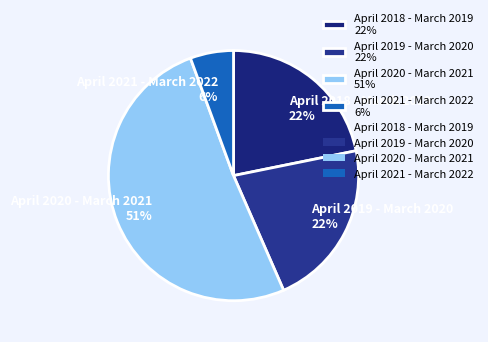

What is the ratio of the value at April 2018 - March 2019 to the value at April 2019 - March 2020?

1.0